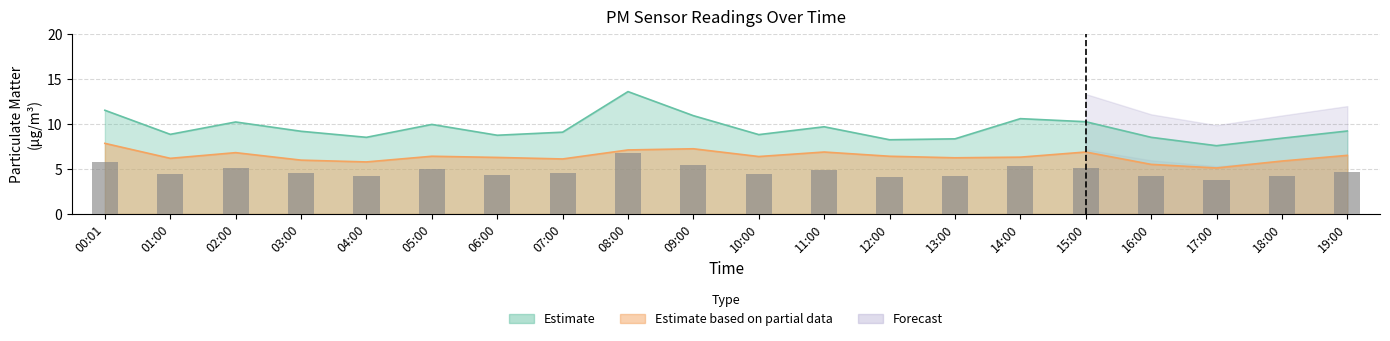

True or false: the data shows 3.0 at 10:00.

False